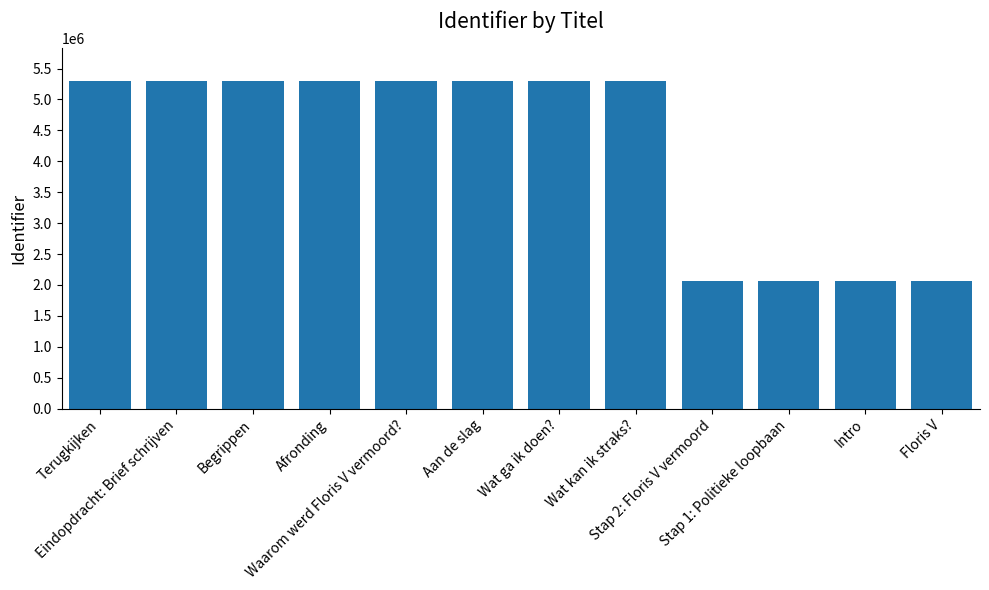

What is the minimum value shown in the chart?

2063191